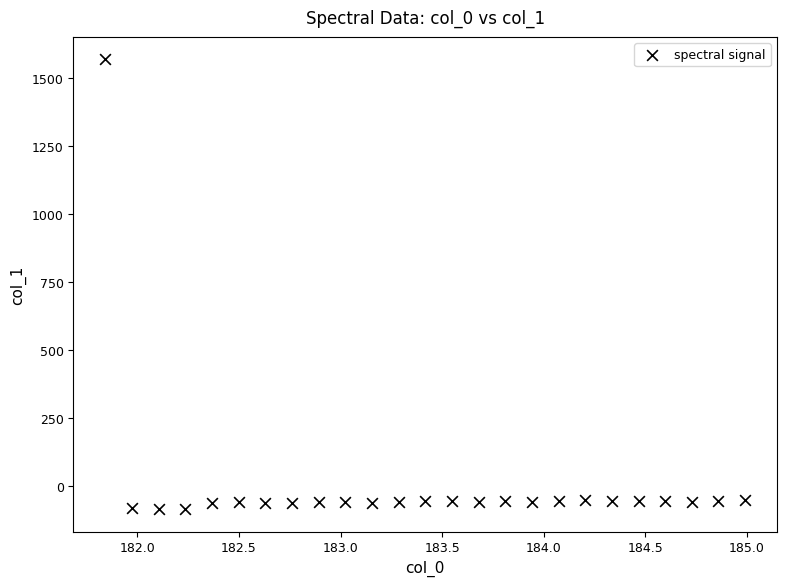

What is the range of X values (max minus min)?

3.1